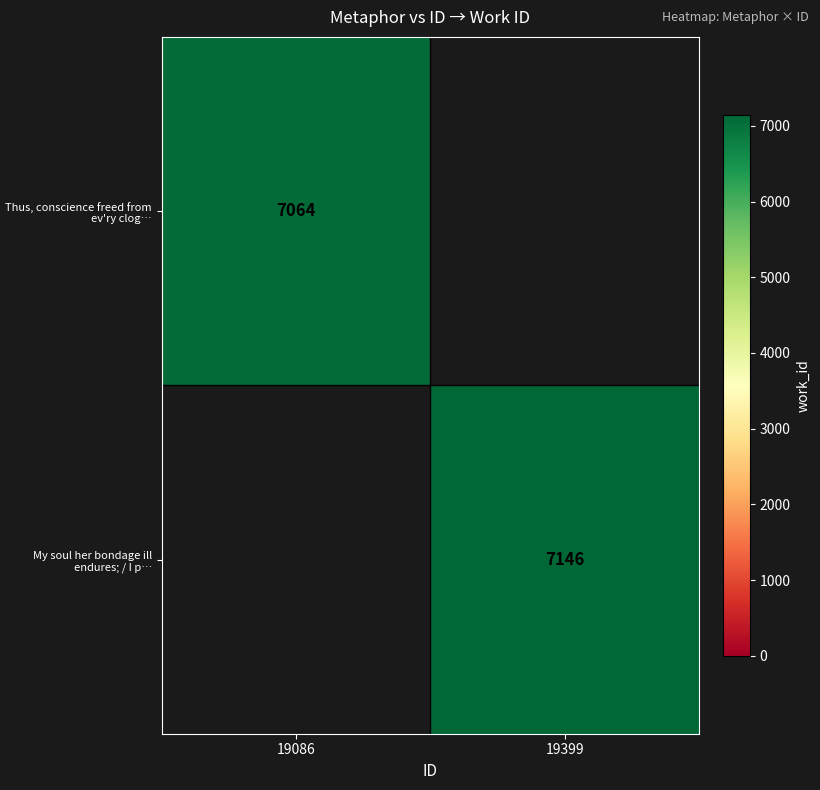

At how many categories does at least one series exceed 7065?

1